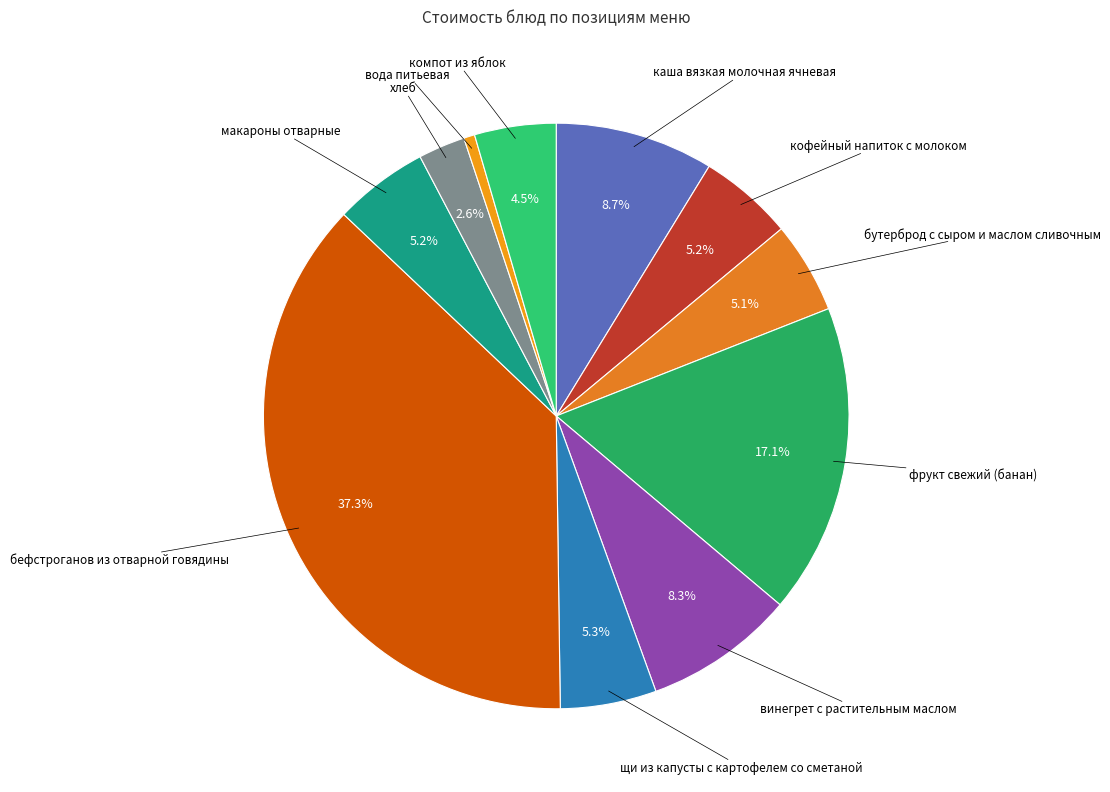

Count the number of slices in the pie.

11